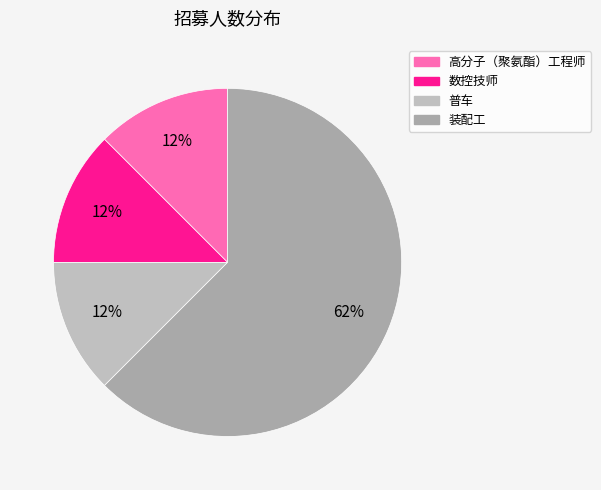

How many slices are in this pie chart?

4